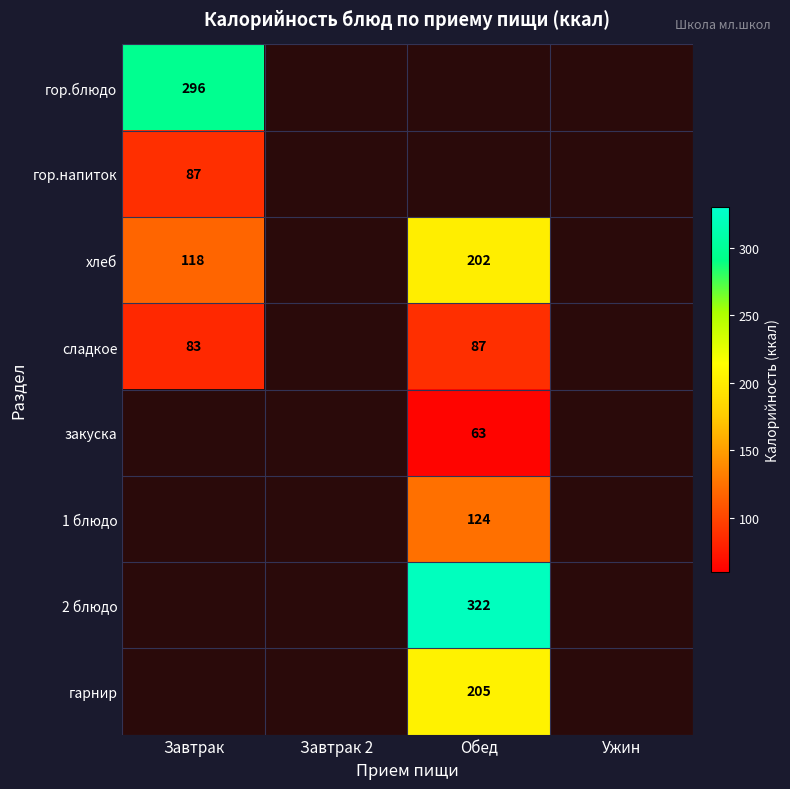

The 2 блюдо series shows 462 at Обед. True or false?

False